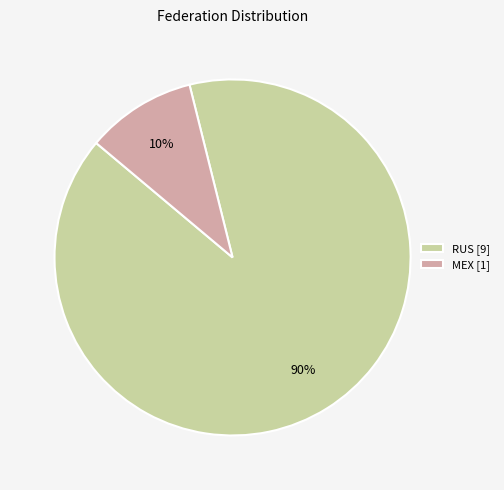

What is the largest slice in the pie chart?

RUS